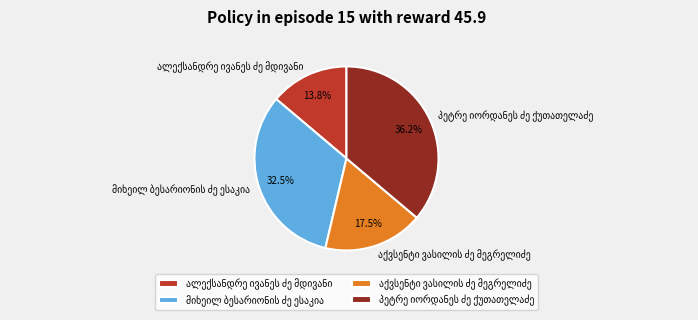

Is there any slice that represents more than half of the pie?

No